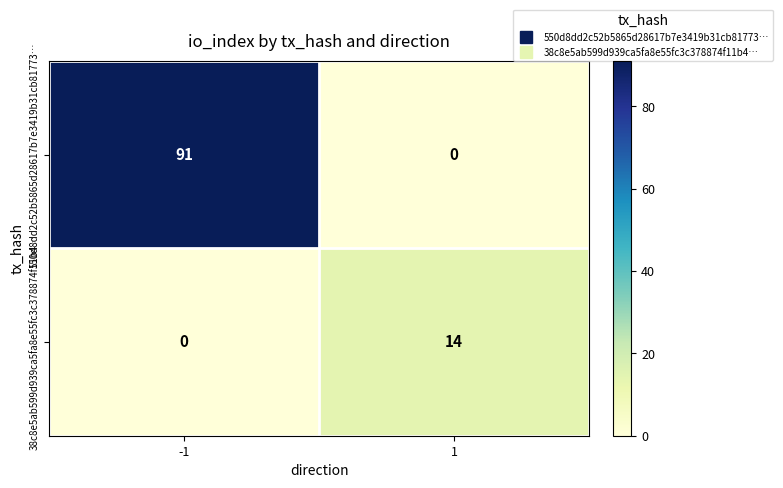

The value of 38c8e5ab599d939ca5fa8e55fc3c378874f11b4… at 1 is 14. True or false?

True